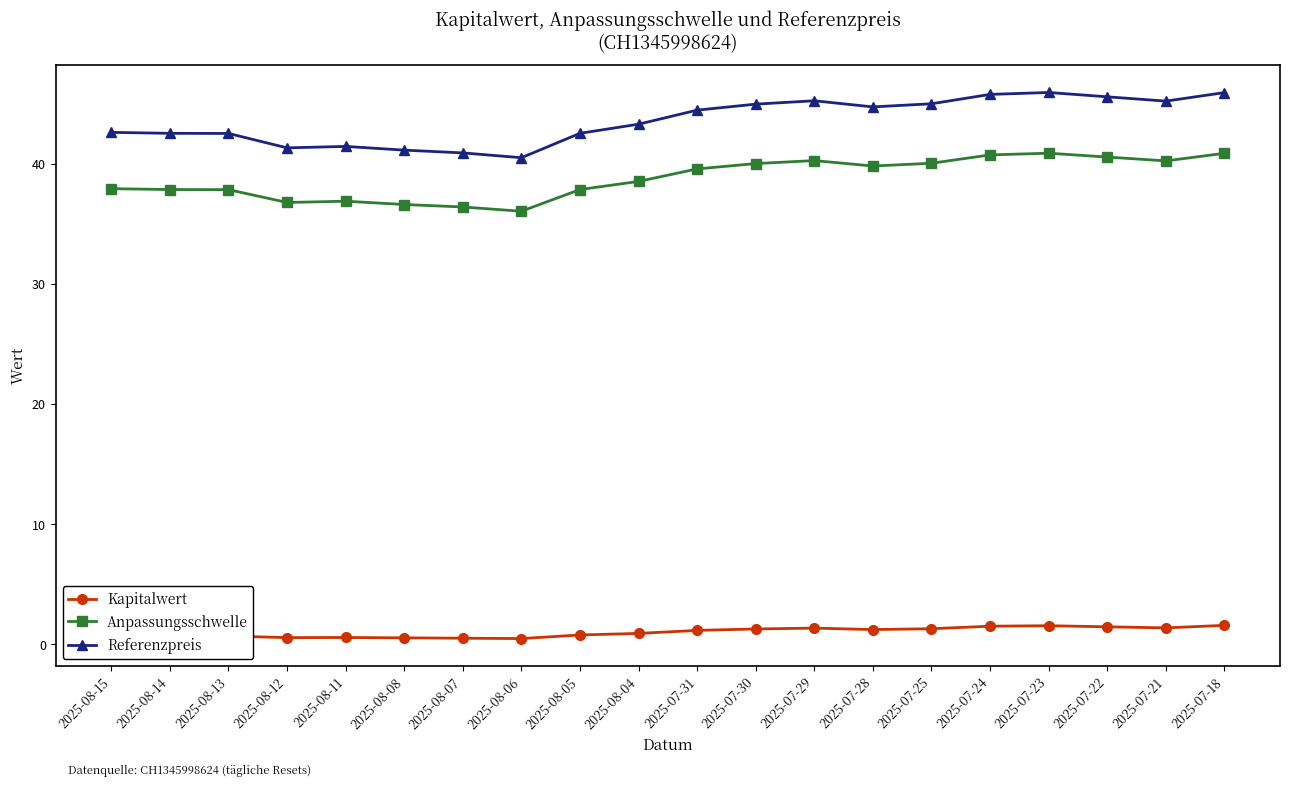

What is the minimum value for Referenzpreis?

40.5